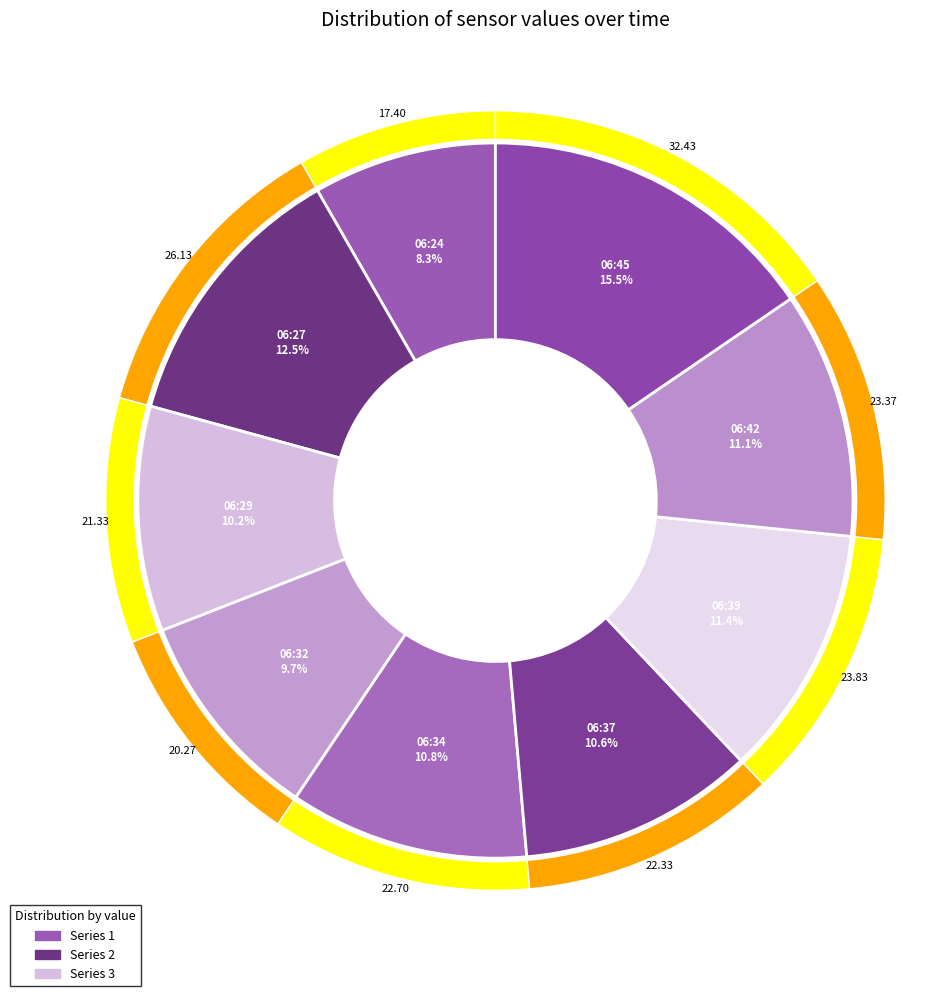

To the nearest percent, what percentage of the pie is 06:24?

8%